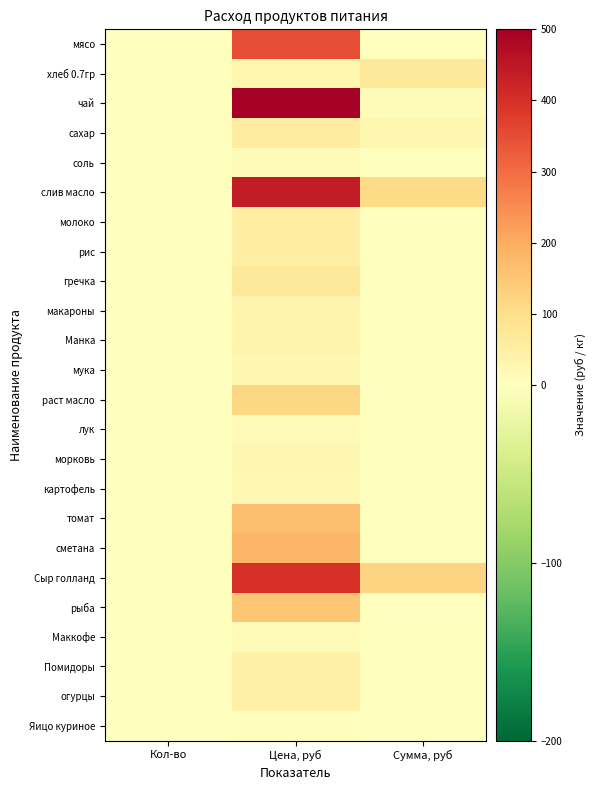

At Кол-во, list the series in order from largest to smallest.

хлеб 0.7гр, сахар, Сыр голланд, слив масло, соль, чай, мясо, молоко, рис, гречка, макароны, Манка, мука, раст масло, лук, морковь, картофель, томат, сметана, рыба, Маккофе, Помидоры, огурцы, Яицо куриное